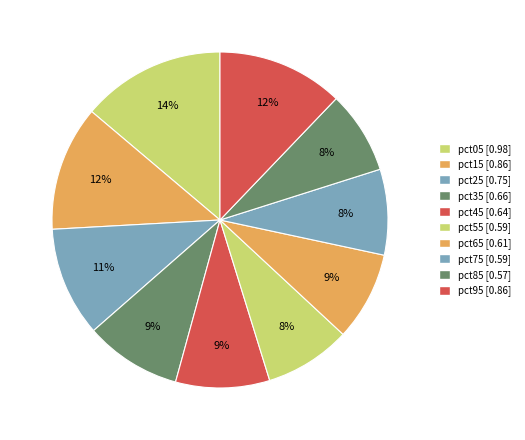

To the nearest percent, what percentage of the pie is pct95?

12%